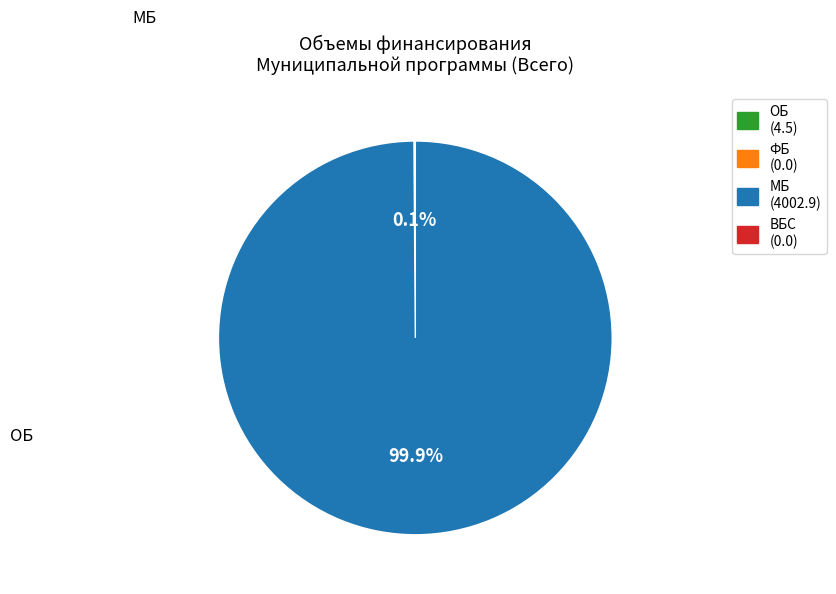

Does any single category account for the majority?

Yes